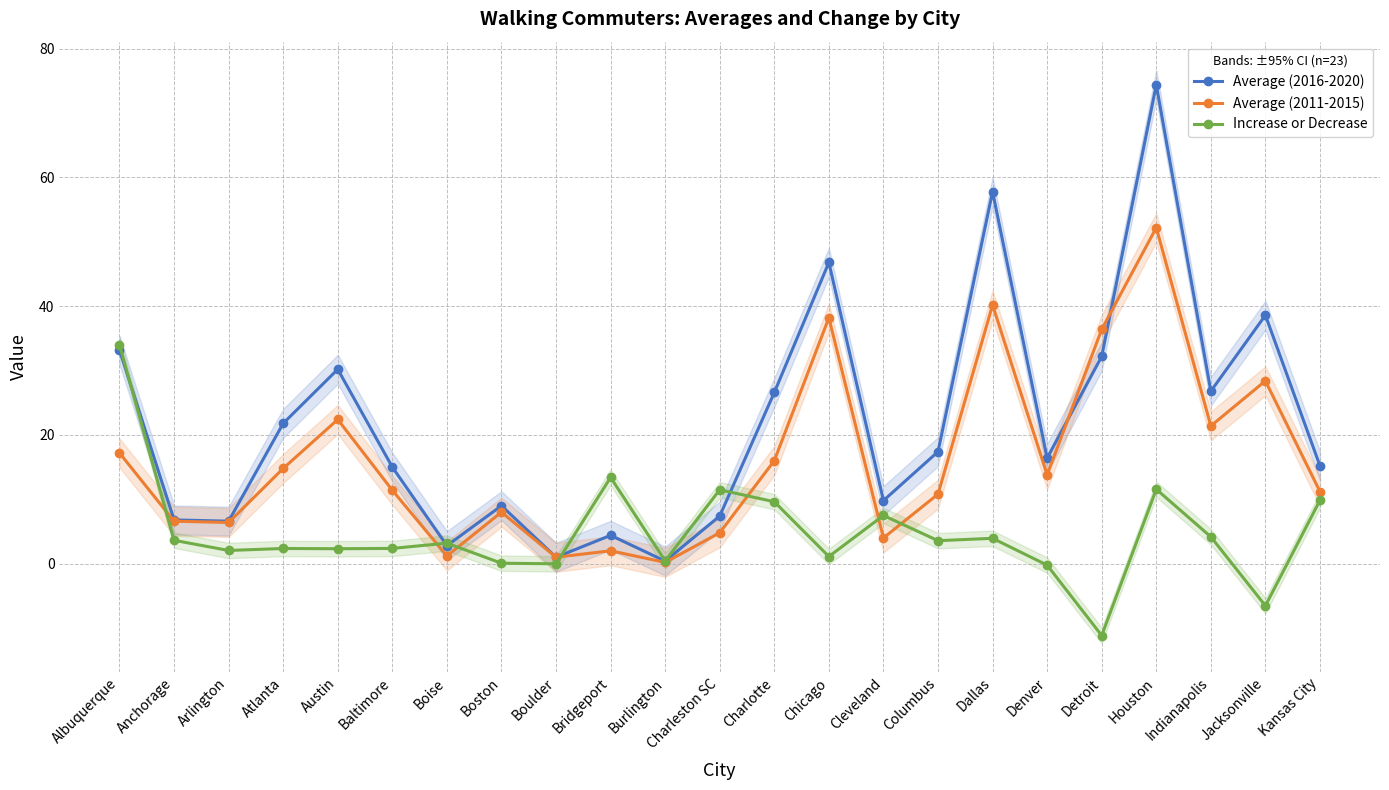

Rank the series by their maximum value, from lowest to highest.

Increase or Decrease, Average (2011-2015), Average (2016-2020)